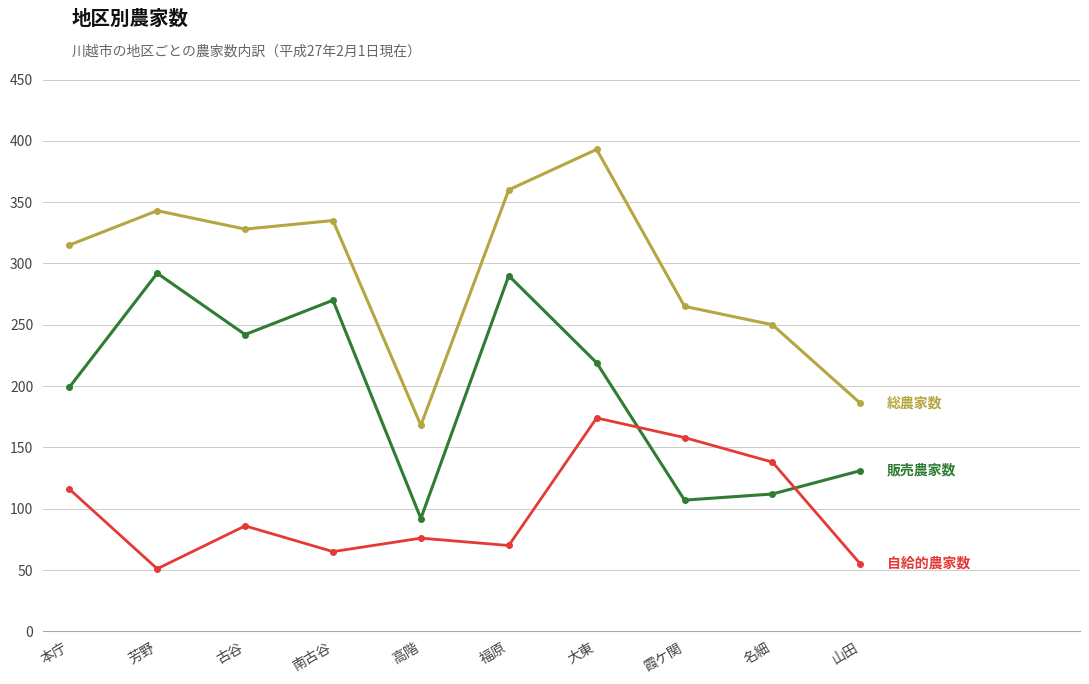

How many data points does each series have?

10